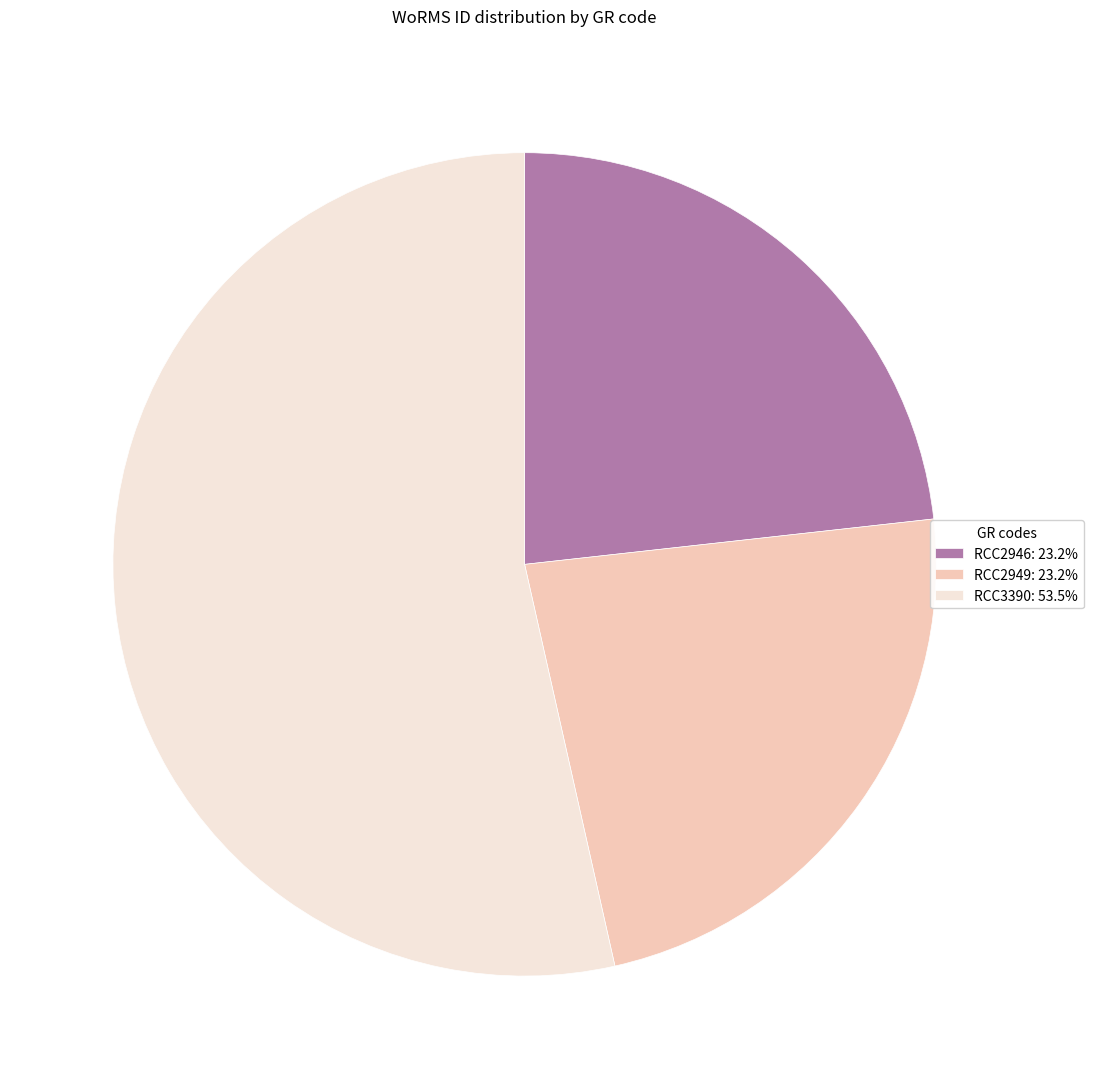

How many segments does this pie chart have?

3